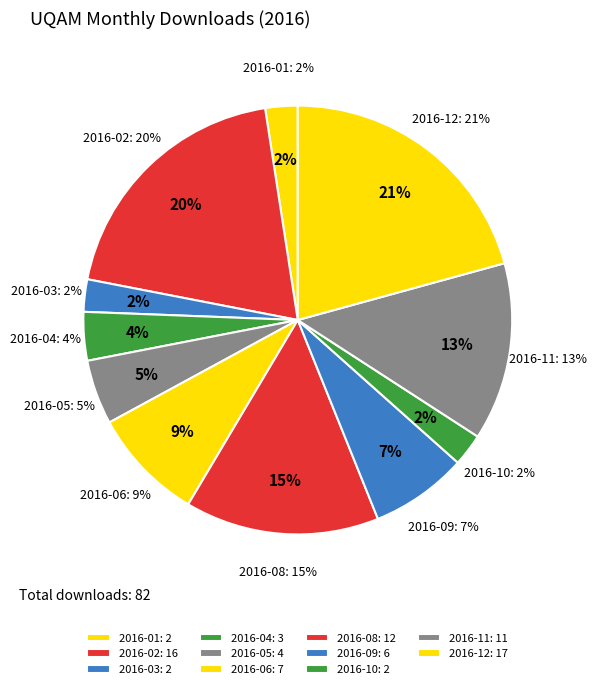

How many segments does this pie chart have?

11